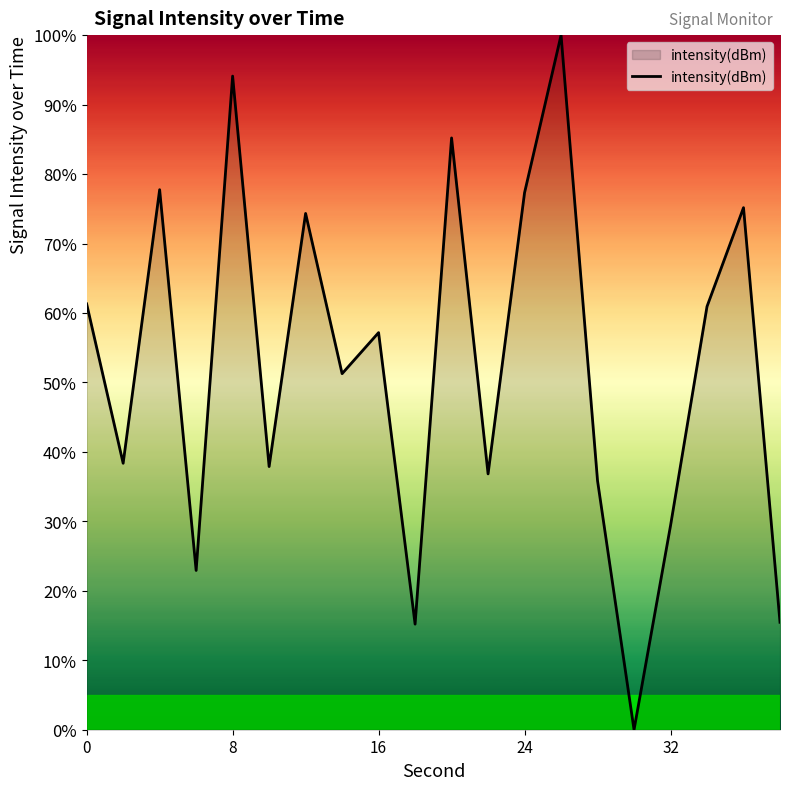

How many values exceed 57?

10